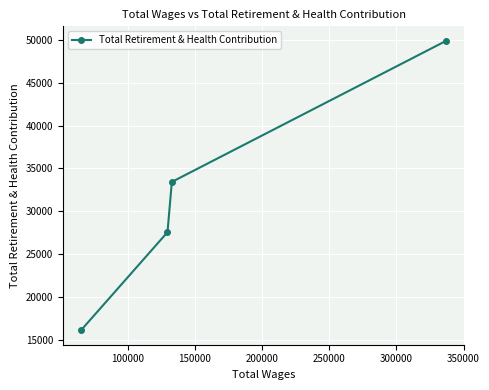

What is the smallest value displayed?

16160